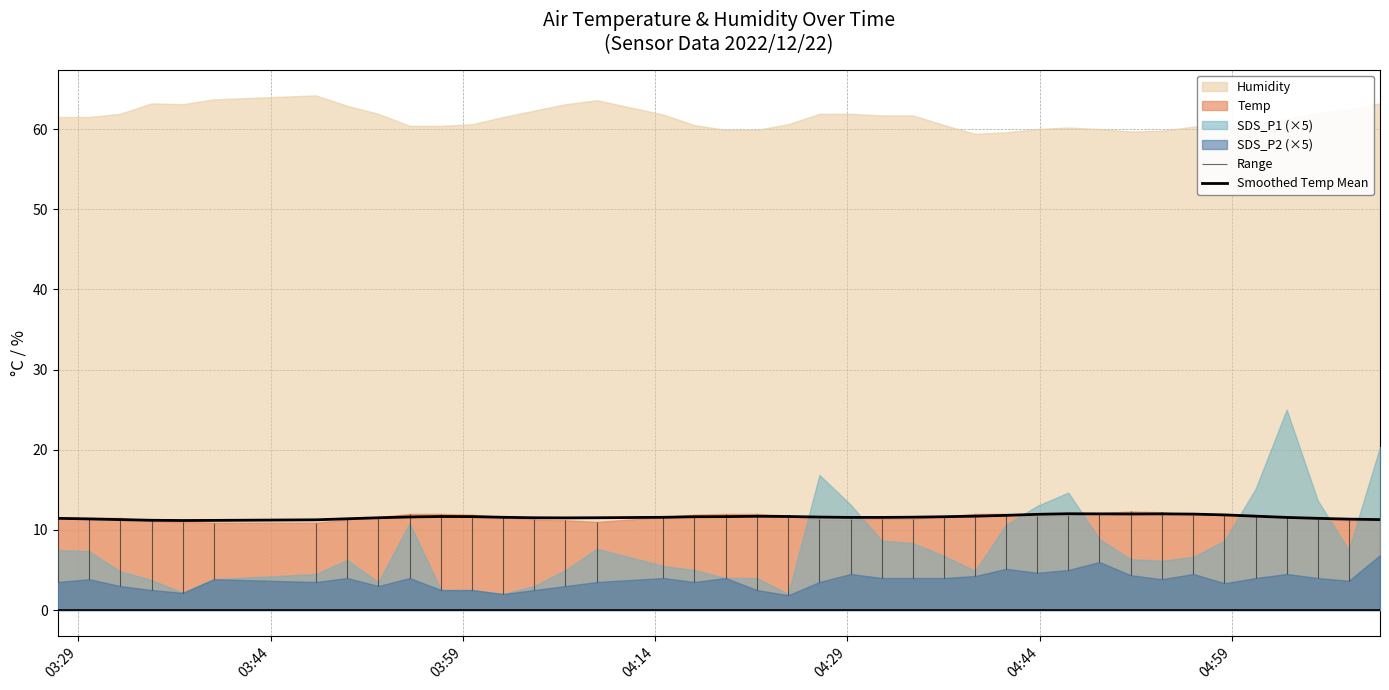

What is the highest value of the Smoothed Temp Mean series?

12.0